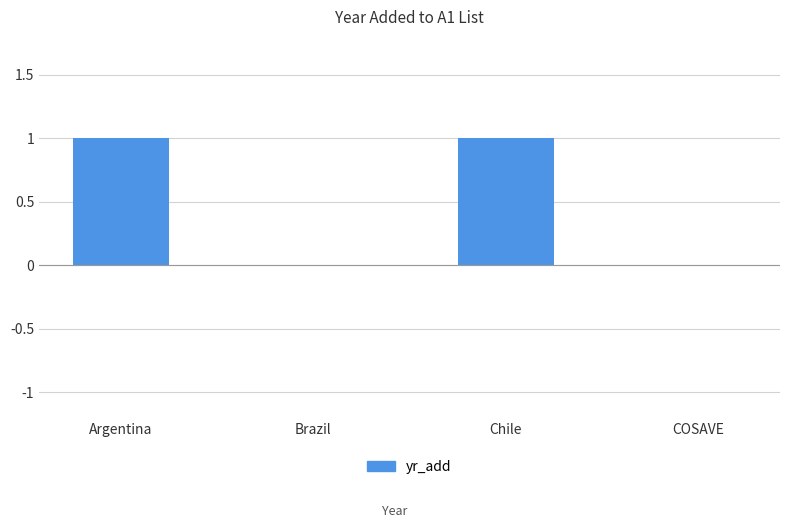

Is it true that the value at Brazil is -1?

False